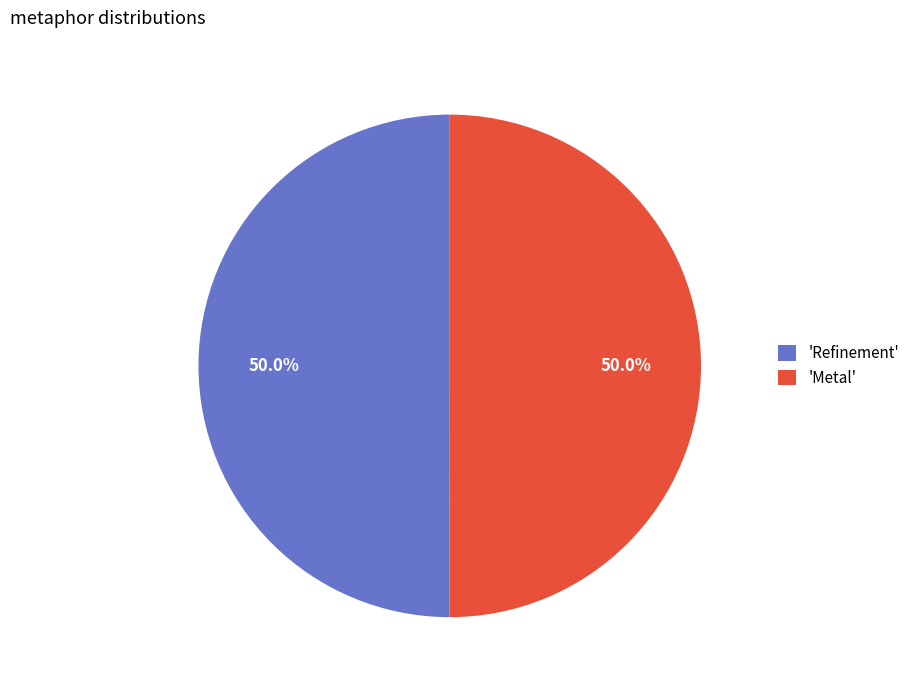

How many slices are in this pie chart?

2